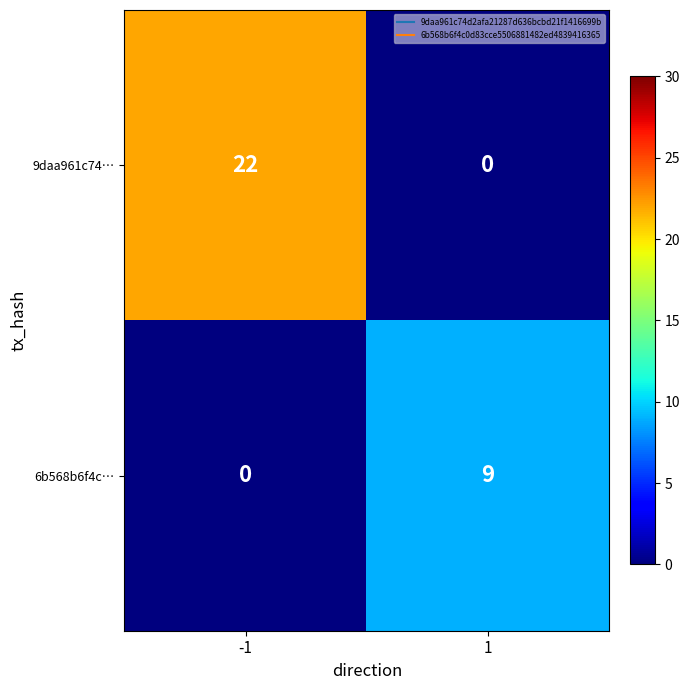

Which series changed the most between -1 and 1?

9daa961c74…